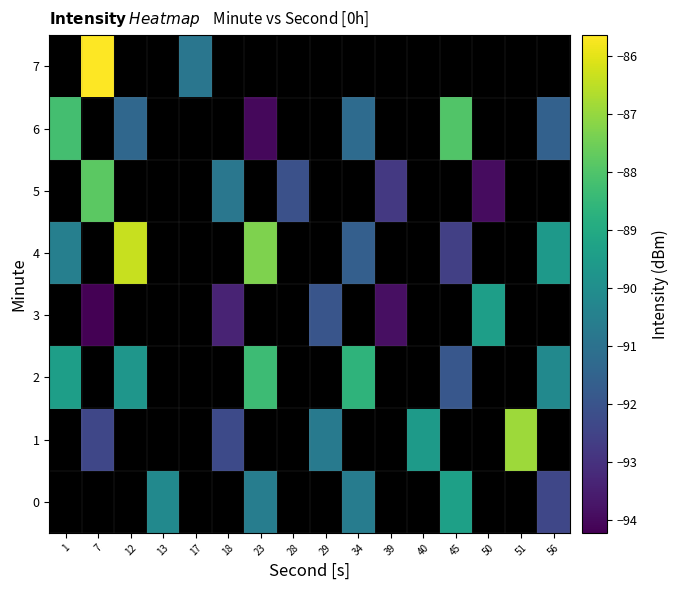

Between 40 and 51, which series saw the biggest shift?

1